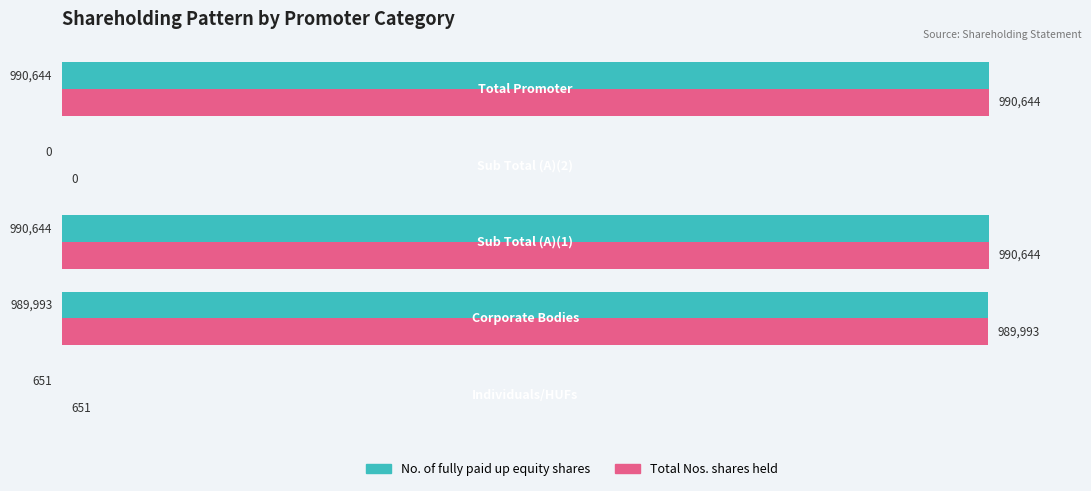

What are all the series names shown in the legend?

No. of fully paid up equity shares, Total Nos. shares held